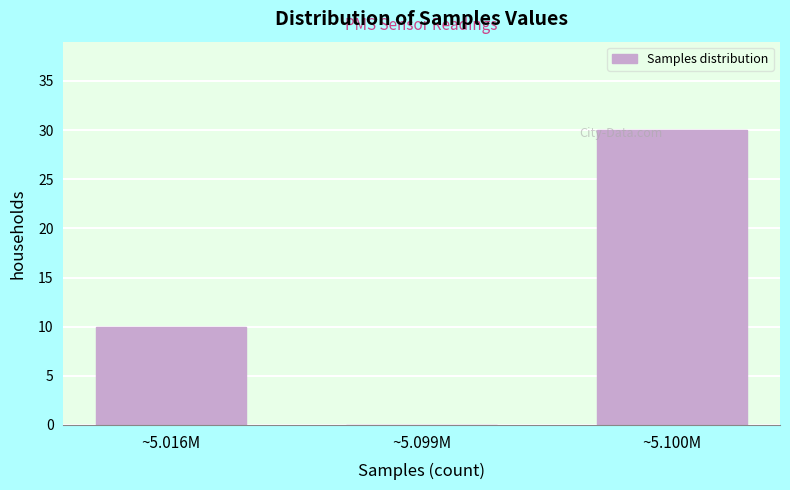

Reading right to left, what are all the values shown in this chart?

~5.100M=30	~5.099M=0	~5.016M=10